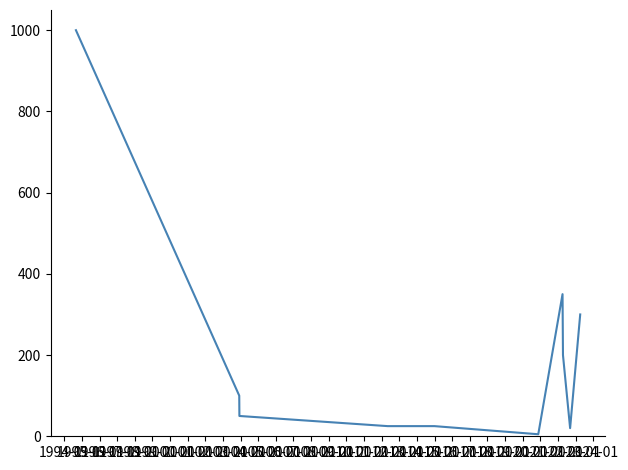

What is the difference between the maximum and minimum values?

995